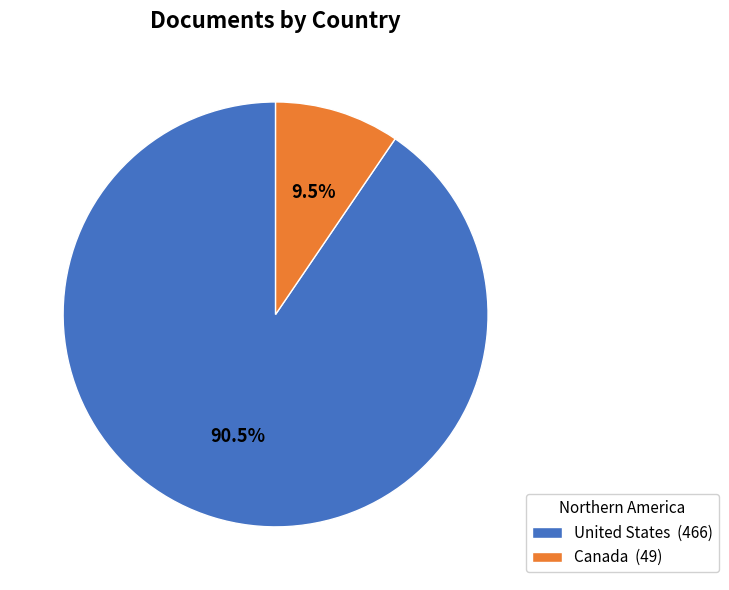

Which category has the smallest portion of the pie?

Canada